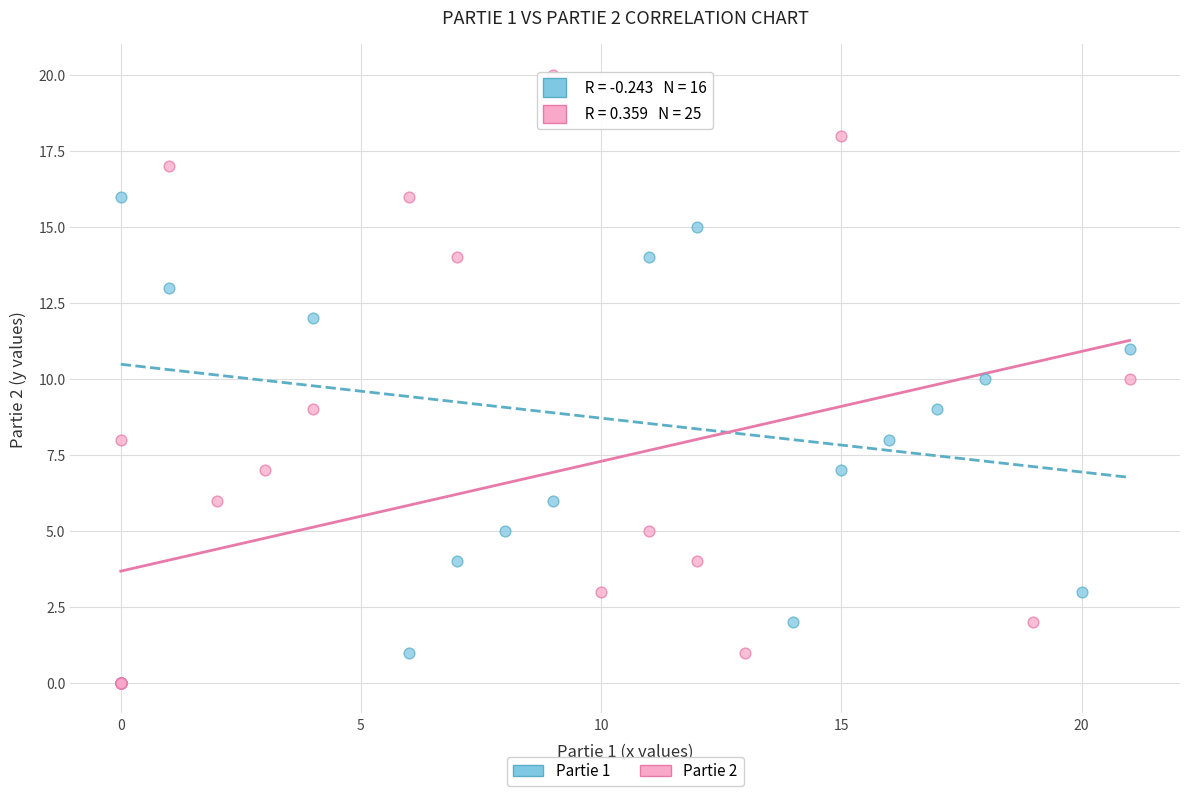

Which series has the largest Y range (max minus min)?

Partie 2